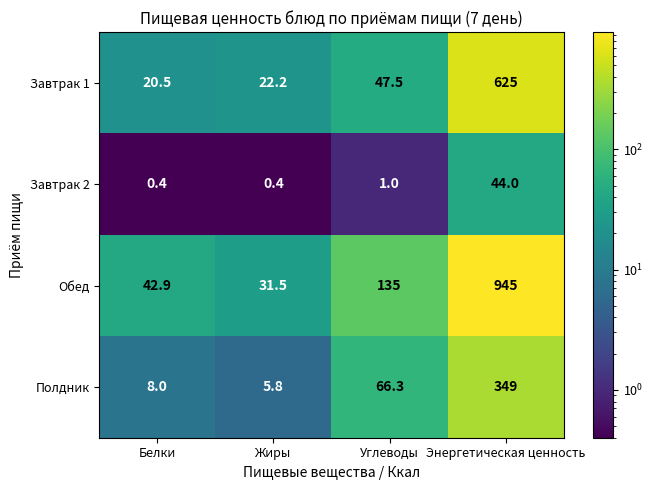

What is the difference between the second highest and second lowest values in the Завтрак 2 series?

0.6